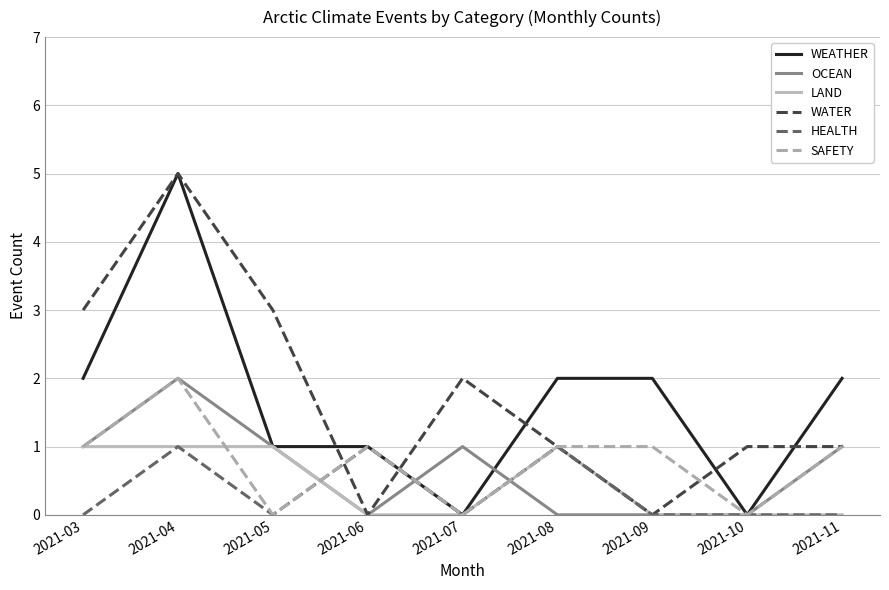

At which category does SAFETY reach its first local peak?

2021-04